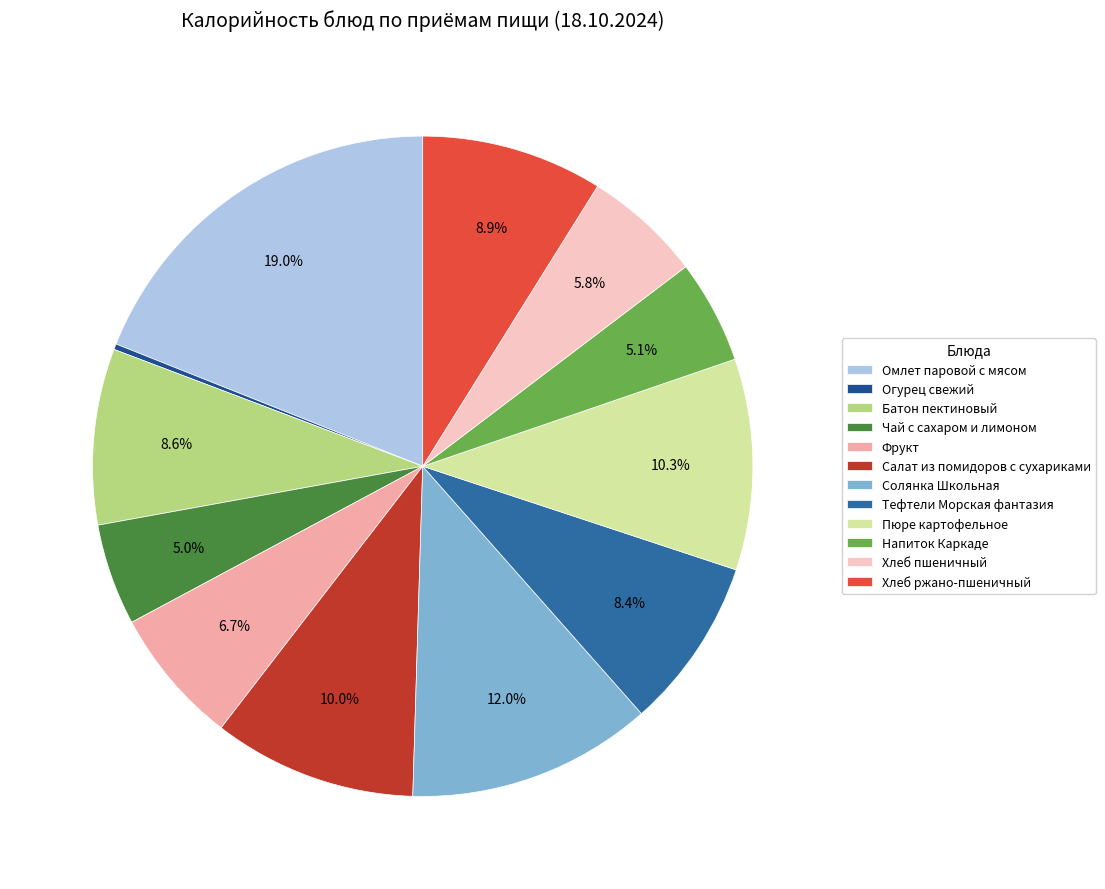

Is there a majority slice in this chart?

No